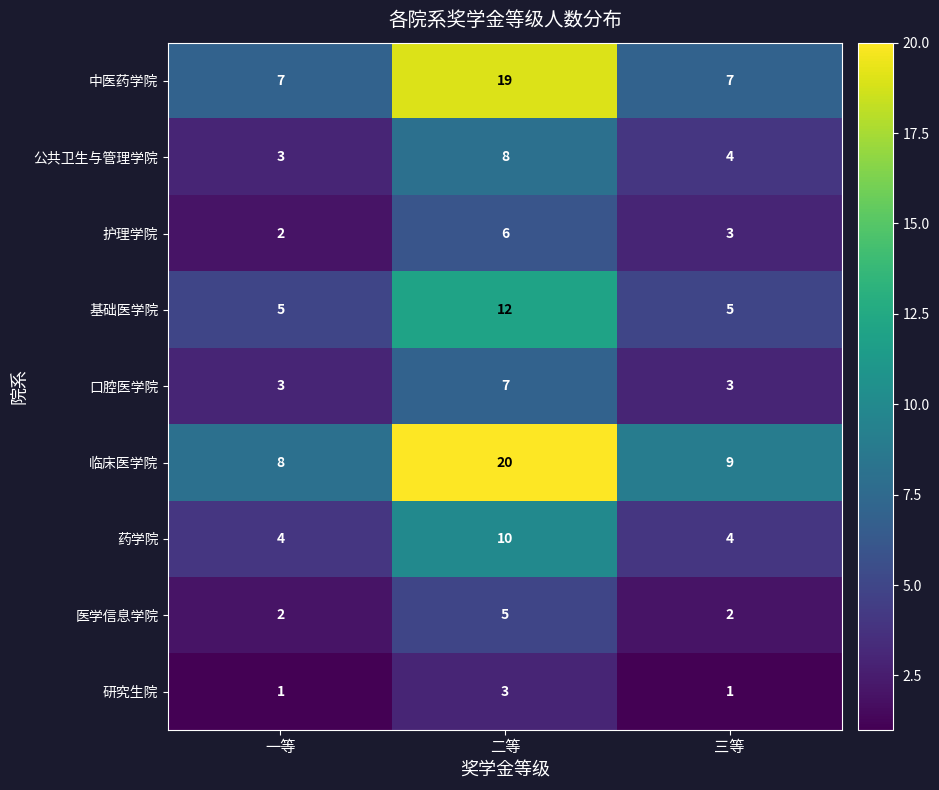

Is the value of 护理学院 at 一等 greater than the value of 药学院 at 一等?

No